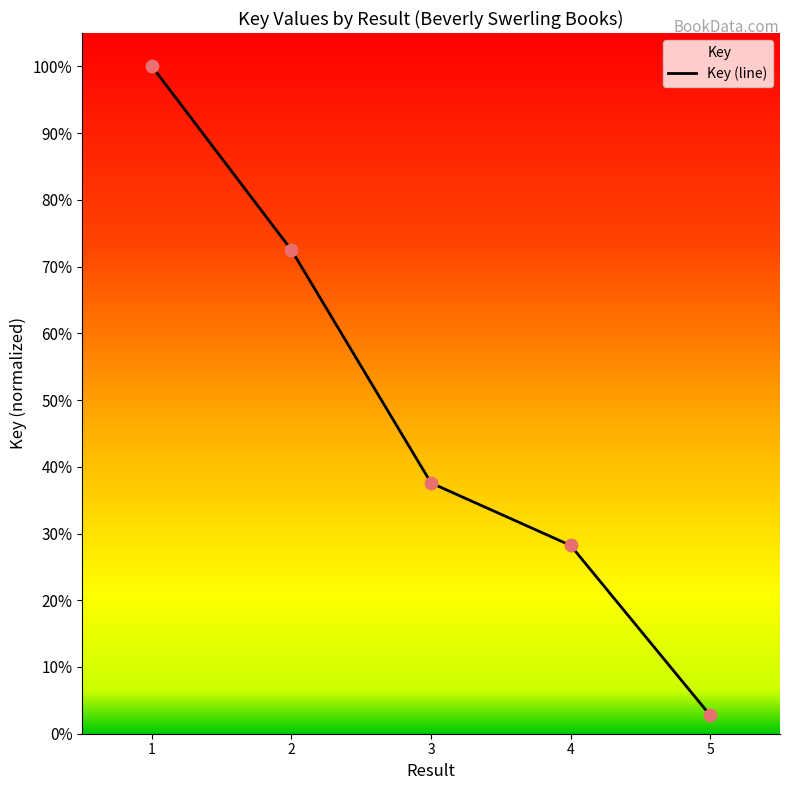

Between 5 and 1, which is larger?

1